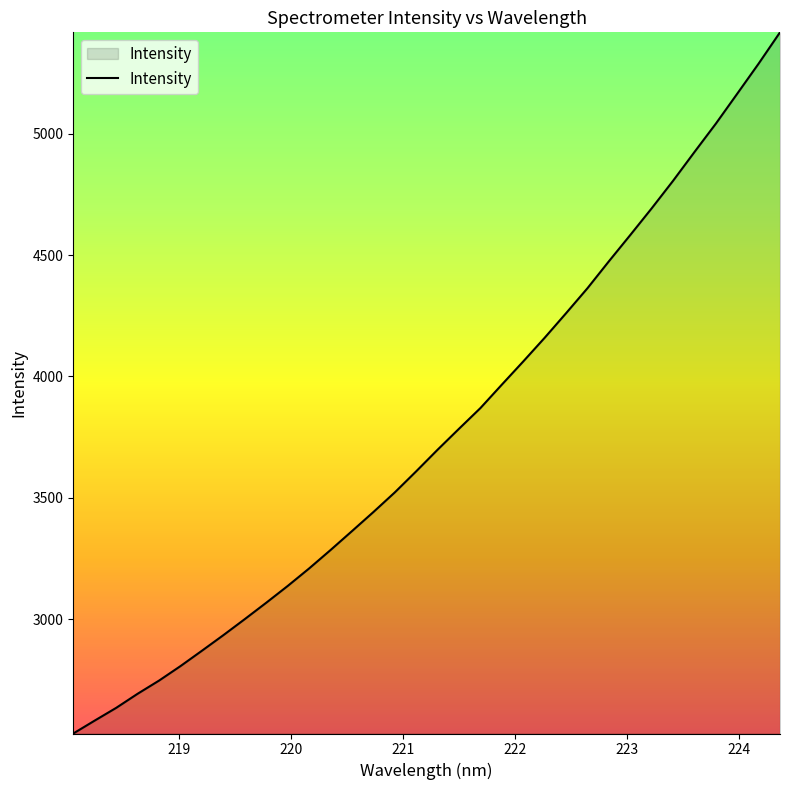

Count the number of values greater than 3698.

17